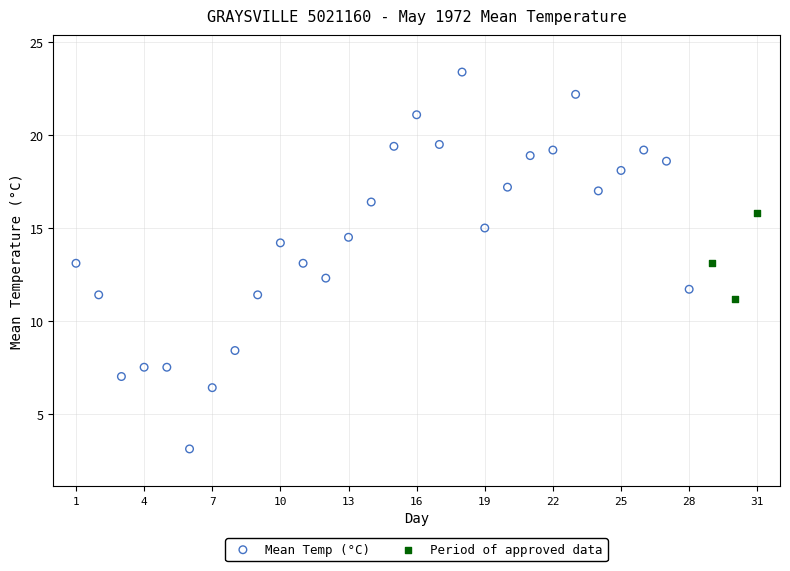

Which series has the widest spread of Y values?

Mean Temp (°C)